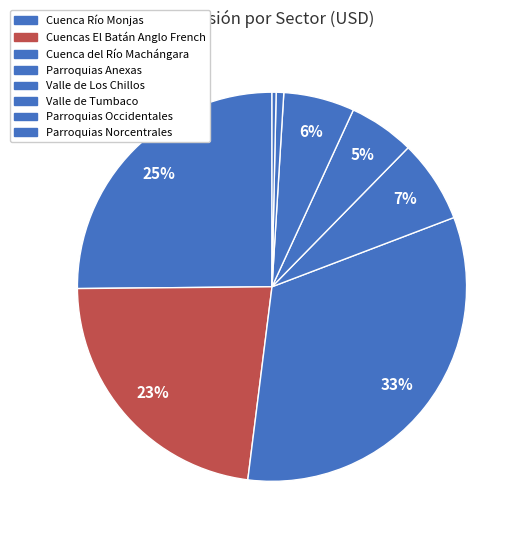

What is the change in value from Cuenca Río Monjas to Parroquias Norcentrales?

-174039839